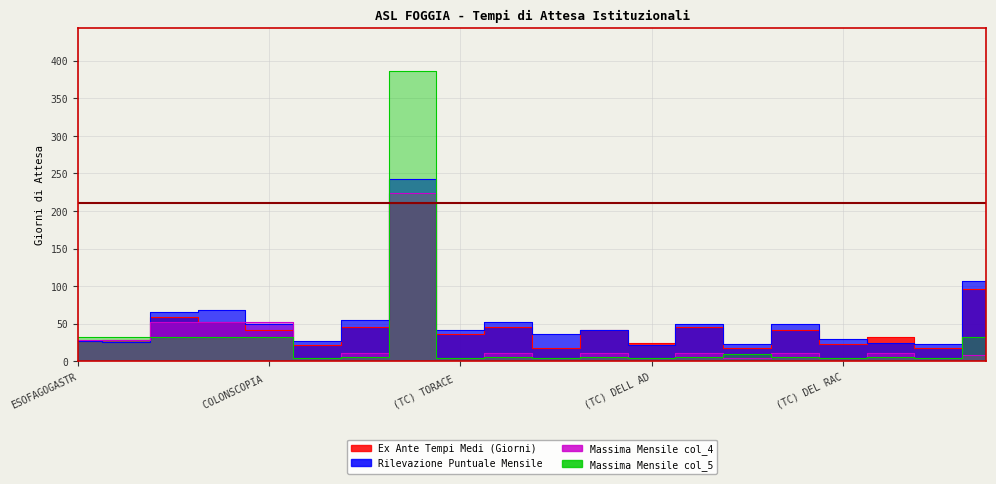

At how many categories does at least one series exceed 113?

1